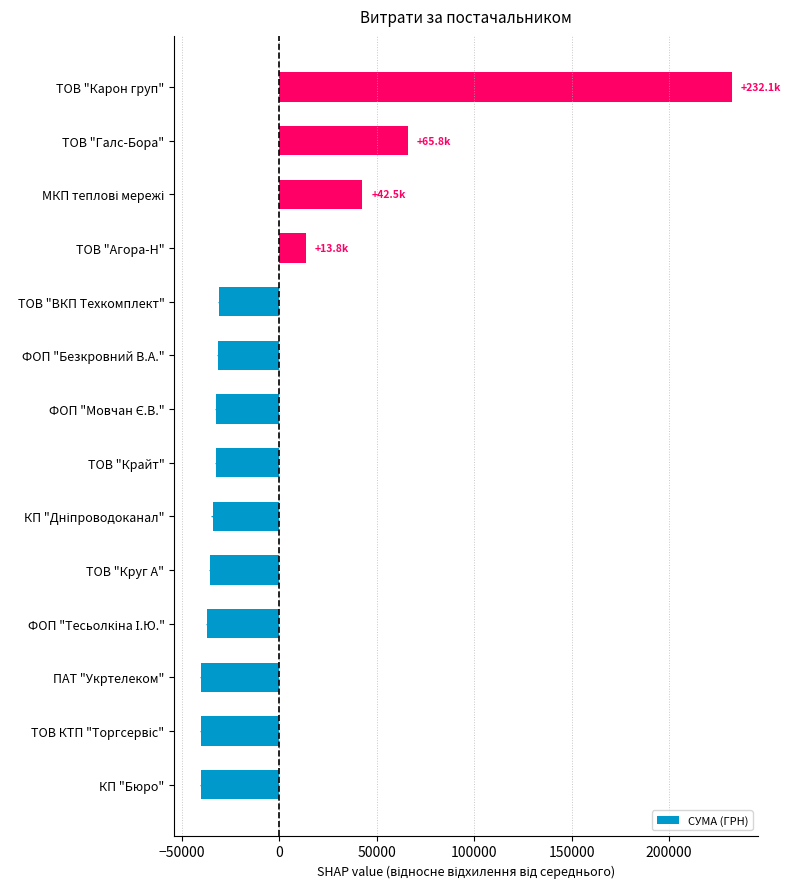

Between ТОВ "Агора-Н" and КП "Бюро", which is larger?

ТОВ "Агора-Н"